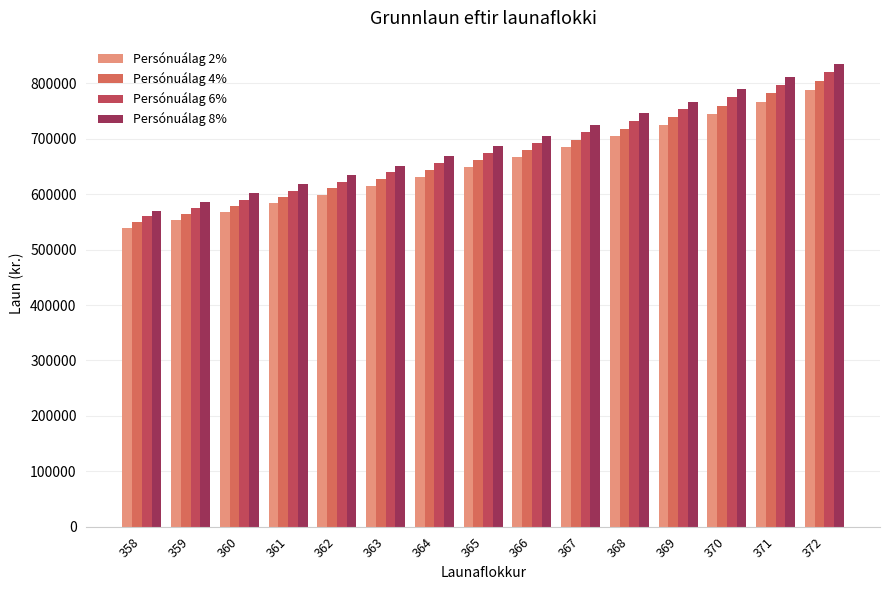

Reading left to right, extract all data points from this chart.

Persónuálag 2%: 358=539012	359=553400	360=568206	361=583449	362=599135	363=615283	364=631899	365=648999	366=666607	367=684725	368=704419	369=724692	370=745553	371=767023	372=789123
Persónuálag 4%: 358=549581	359=564251	360=579348	361=594889	362=610882	363=627348	364=644289	365=661725	366=679677	367=698151	368=718231	369=738901	370=760171	371=782062	372=804596
Persónuálag 6%: 358=560150	359=575102	360=590489	361=606330	362=622630	363=639412	364=656680	365=674450	366=692748	367=711577	368=732043	369=753111	370=774790	371=797102	372=820069
Persónuálag 8%: 358=570718	359=585953	360=601630	361=617770	362=634378	363=651477	364=669070	365=687176	366=705819	367=725003	368=745856	369=767321	370=789409	371=812142	372=835542